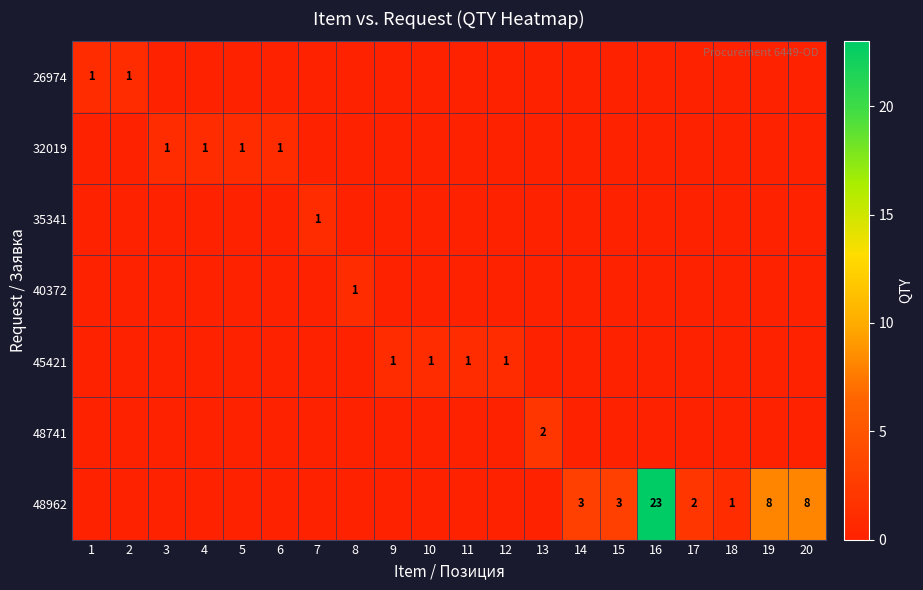

Which label corresponds to the smallest value in the chart?

3